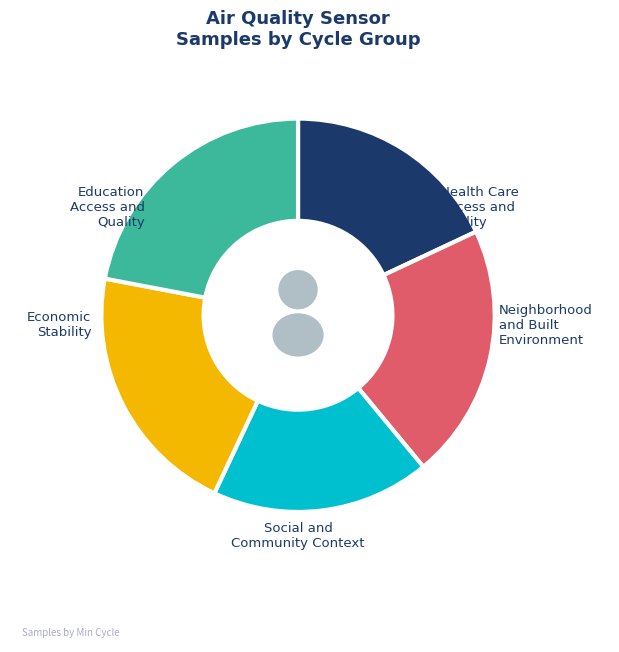

Is the sum of 23 and 23 greater than half?

No